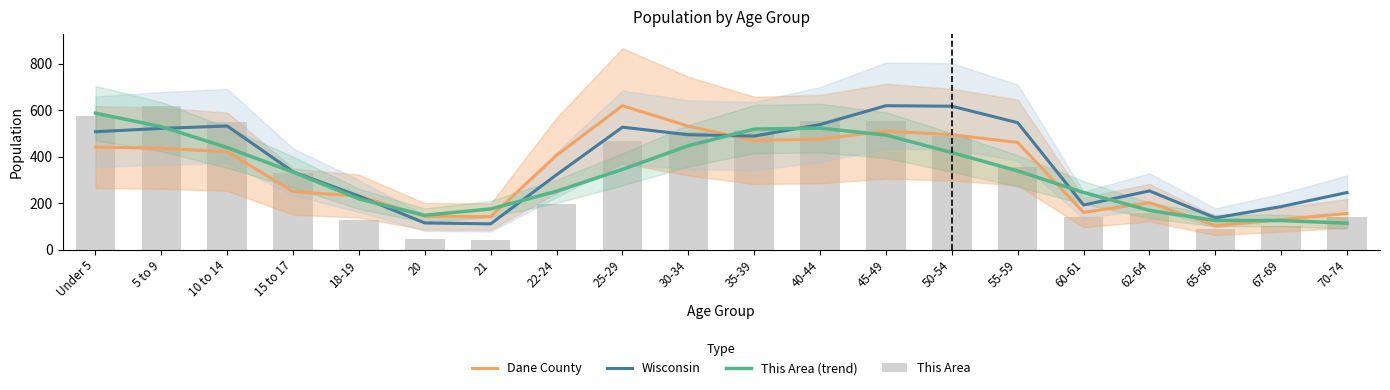

Rank the categories by Dane County value from lowest to highest.

65-66, 67-69, 21, 20, 70-74, 60-61, 62-64, 18-19, 15 to 17, 22-24, 10 to 14, 5 to 9, Under 5, 55-59, 35-39, 40-44, 50-54, 45-49, 30-34, 25-29